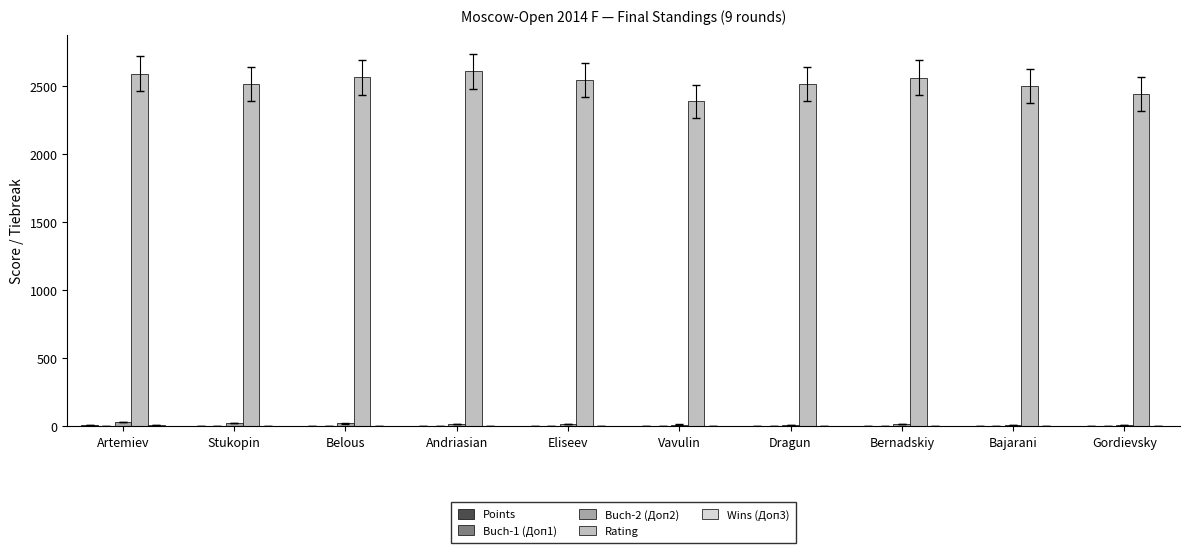

The value of Rating at Eliseev is 2549.0. True or false?

True